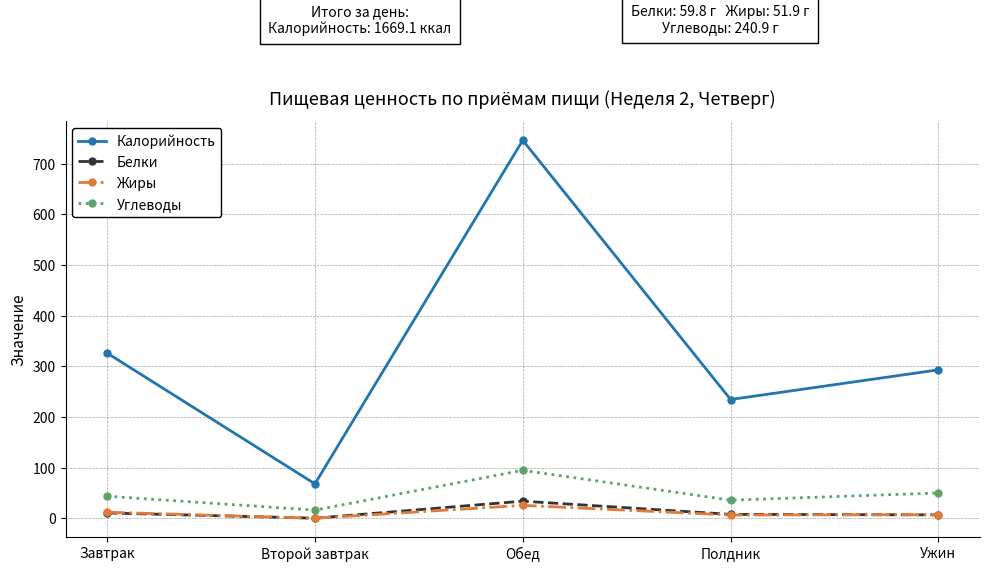

Rank the series by their maximum value, from lowest to highest.

Жиры, Белки, Углеводы, Калорийность